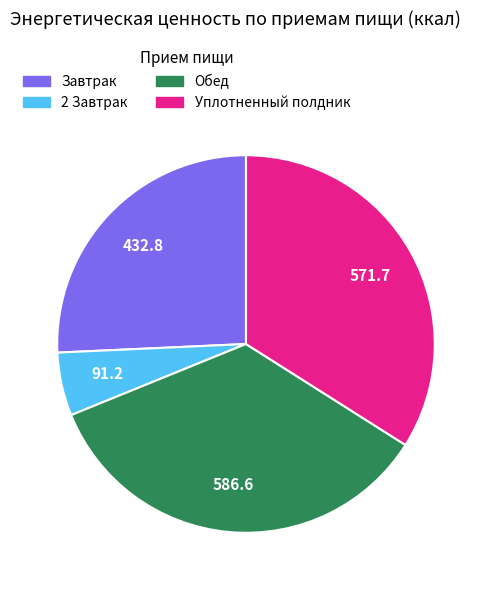

Does Завтрак represent more than half of the total?

No